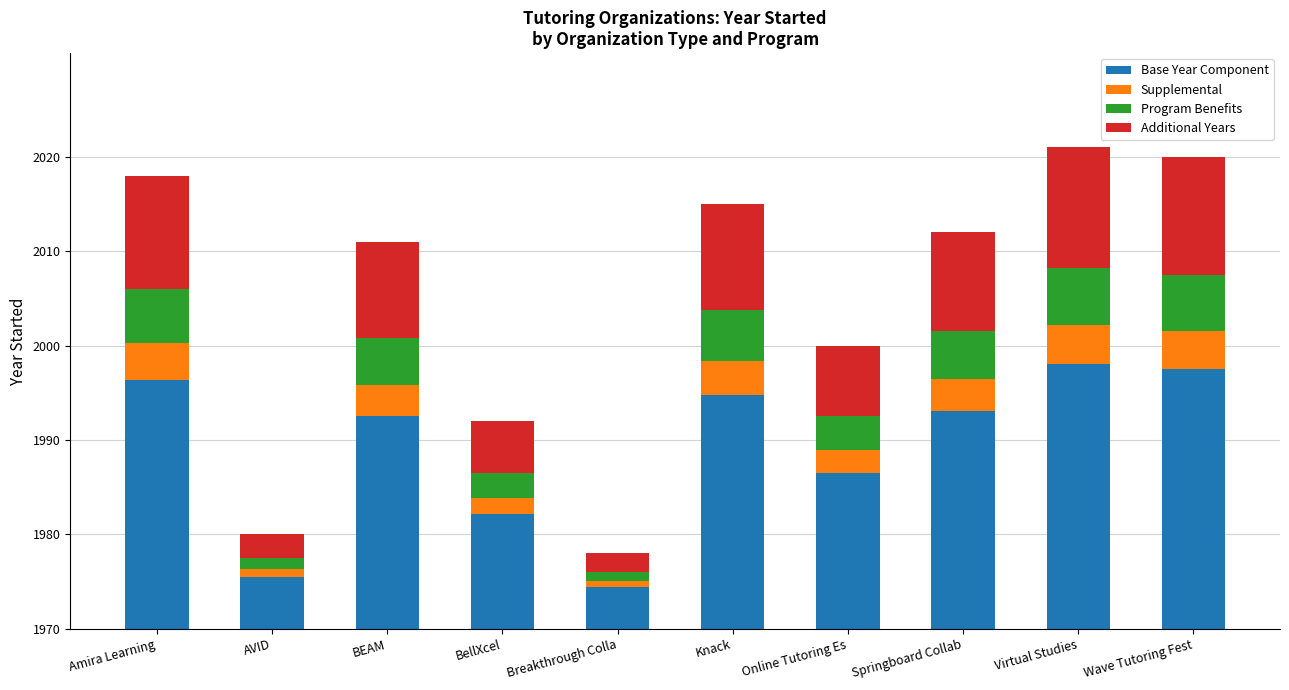

Are the bars grouped side by side (vs. stacked)?

No